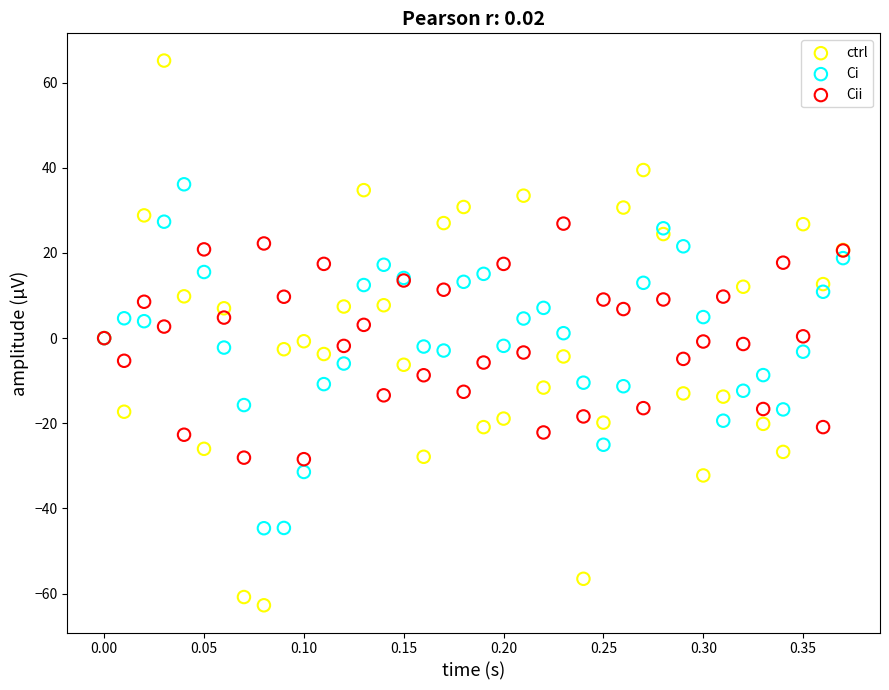

Which series has the largest Y range (max minus min)?

ctrl